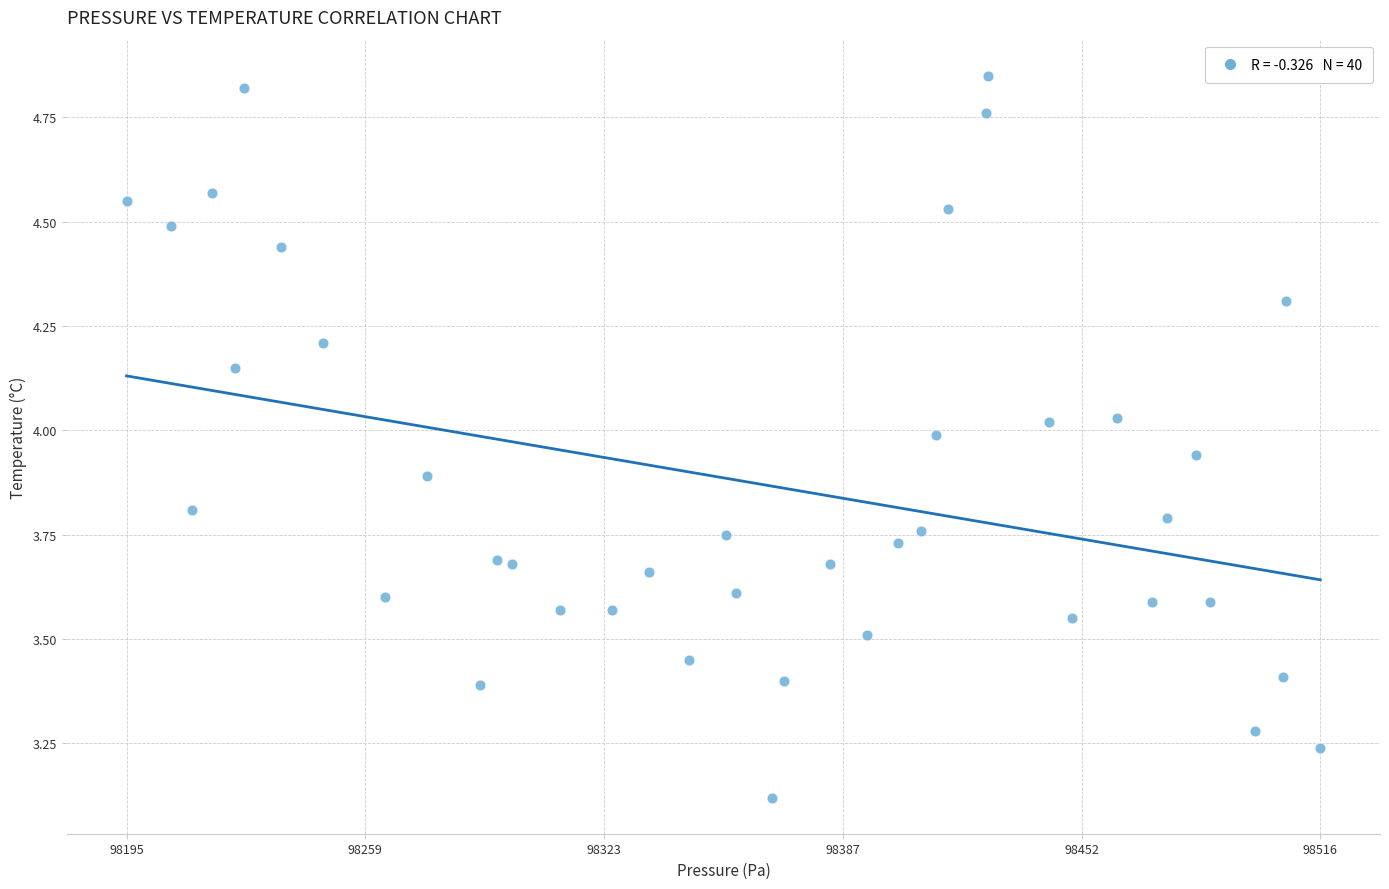

What is the range of Y values (max minus min)?

1.7